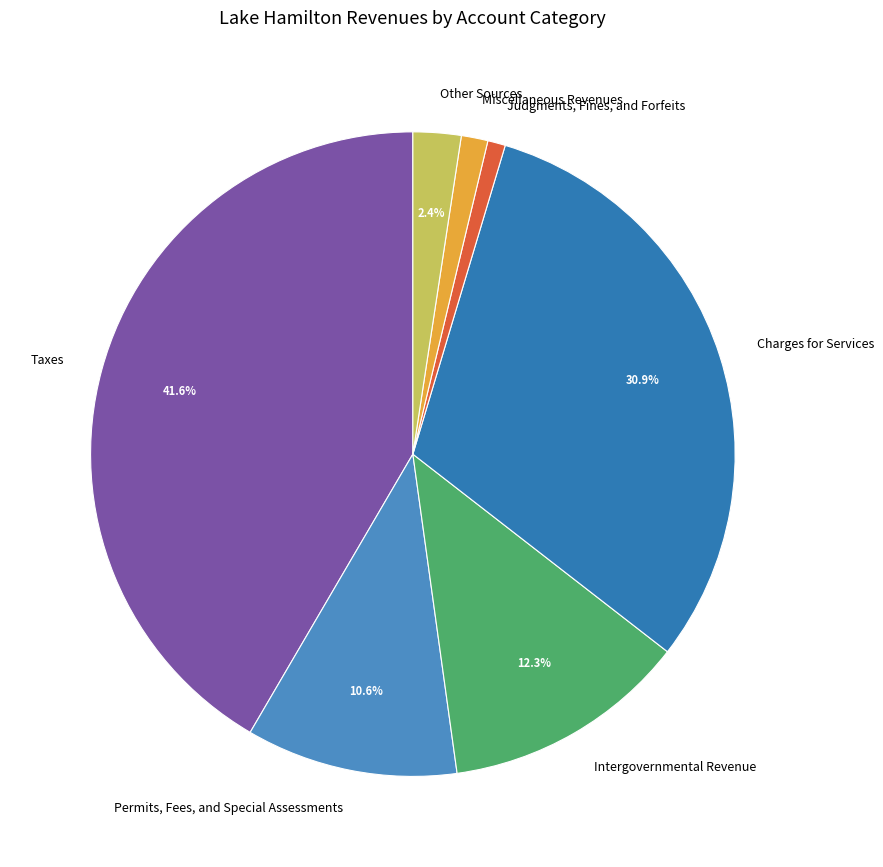

What percentage do Other Sources and Taxes together represent?

44.0%